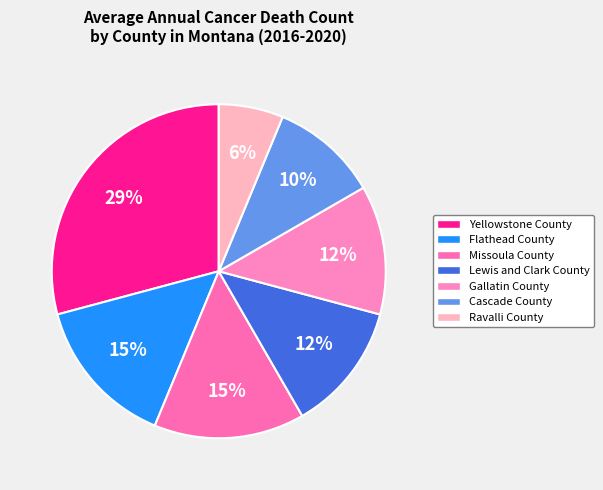

Does any single category account for the majority?

No